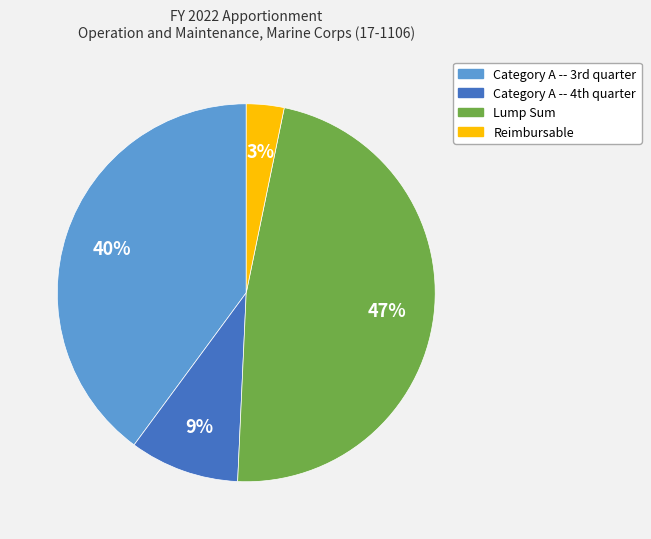

Is Lump Sum the majority of the pie?

No